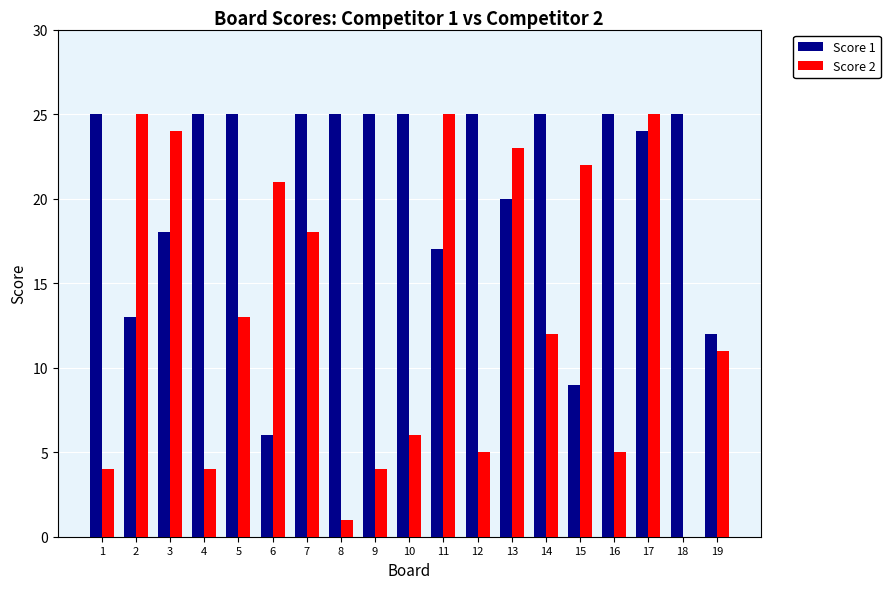

Reading left to right, transcribe all the data shown in this chart.

Score 1: 1=25	2=13	3=18	4=25	5=25	6=6	7=25	8=25	9=25	10=25	11=17	12=25	13=20	14=25	15=9	16=25	17=24	18=25	19=12
Score 2: 1=4	2=25	3=24	4=4	5=13	6=21	7=18	8=1	9=4	10=6	11=25	12=5	13=23	14=12	15=22	16=5	17=25	18=0	19=11